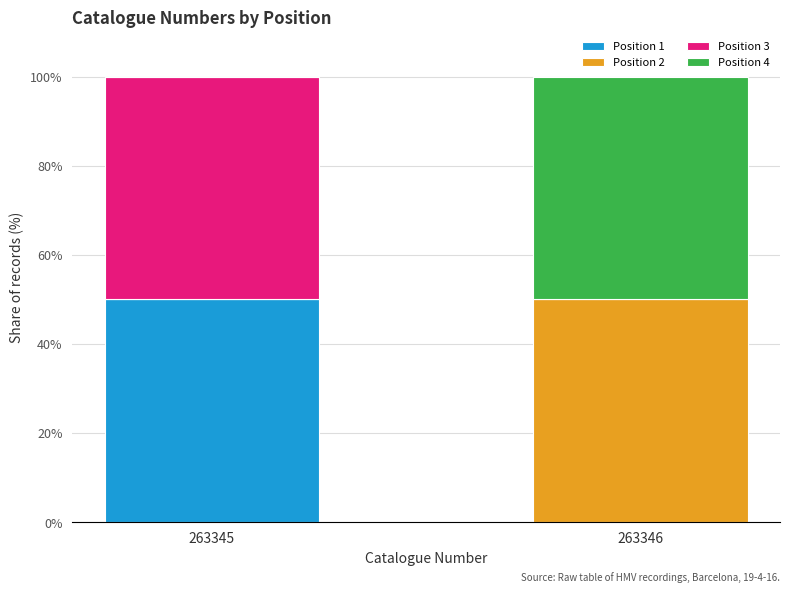

Count the Position 1 values in the range 0 to 50.

2